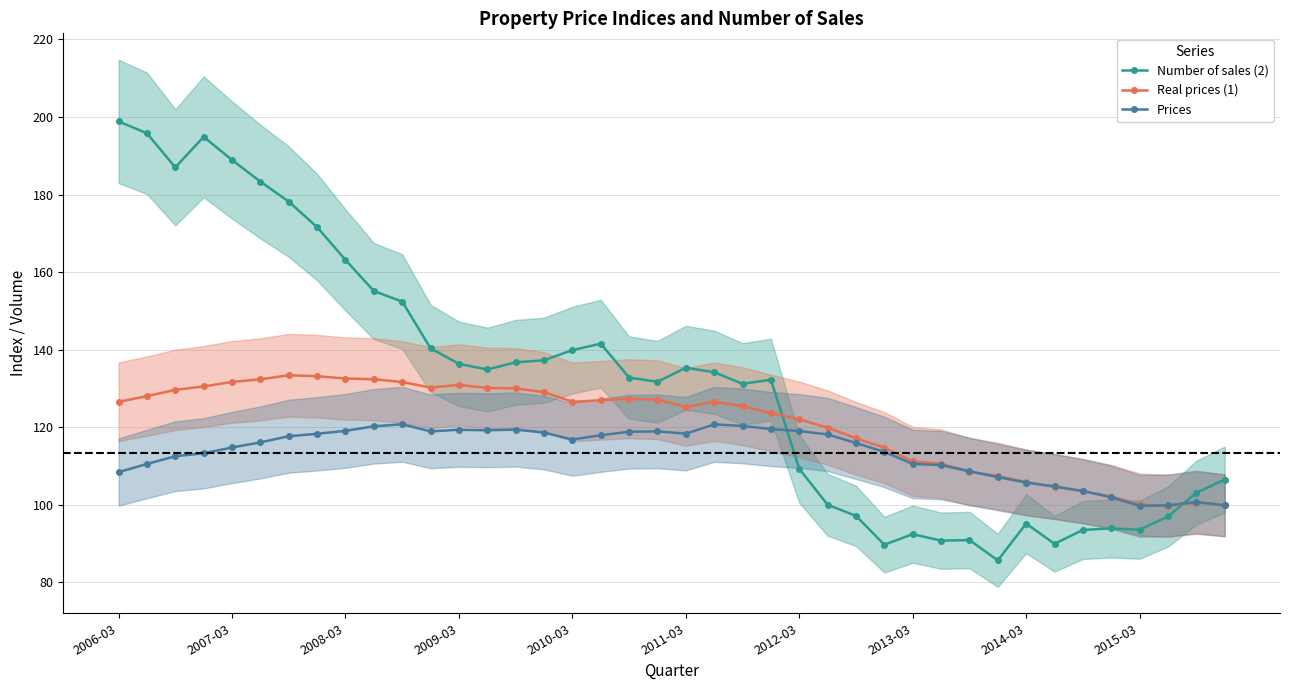

Which series ends up on top after the final intersection of Prices and Number of sales (2)?

Number of sales (2)